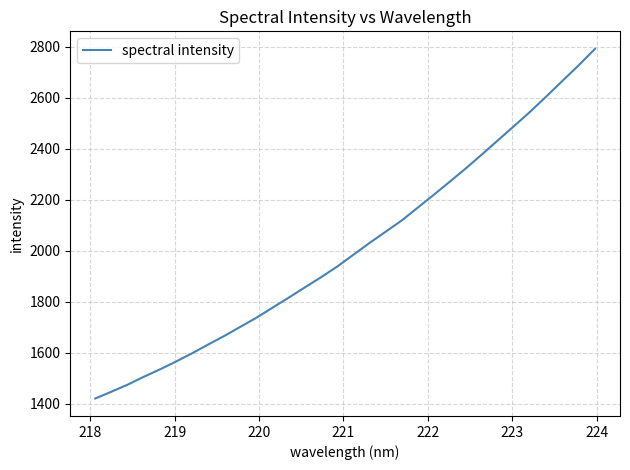

Is this an area chart (filled region under the line)?

No